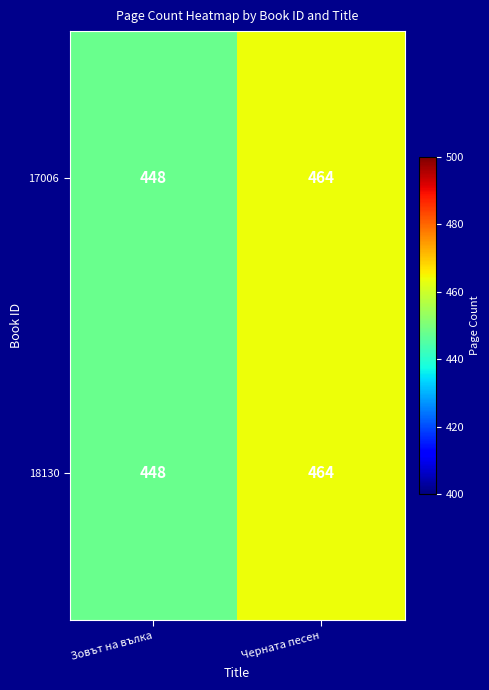

Reading left to right, list all the values displayed in this chart.

17006: Зовът на вълка=448	Черната песен=464
18130: Зовът на вълка=448	Черната песен=464